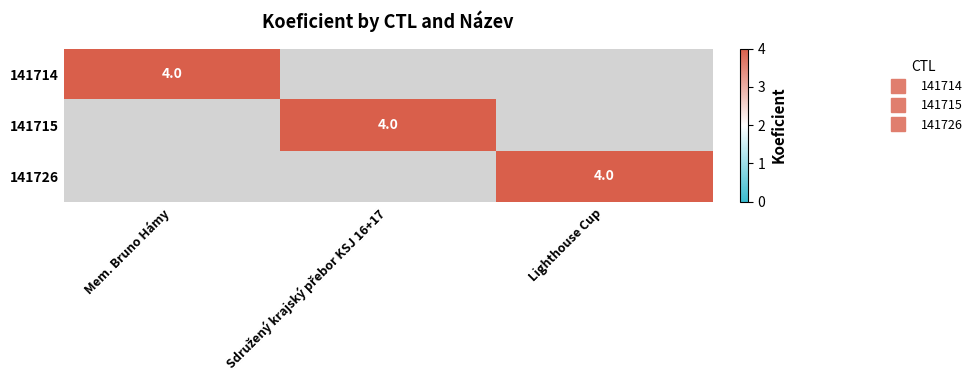

Is it true that 141726 equals 0 at Mem. Bruno Hámy?

True